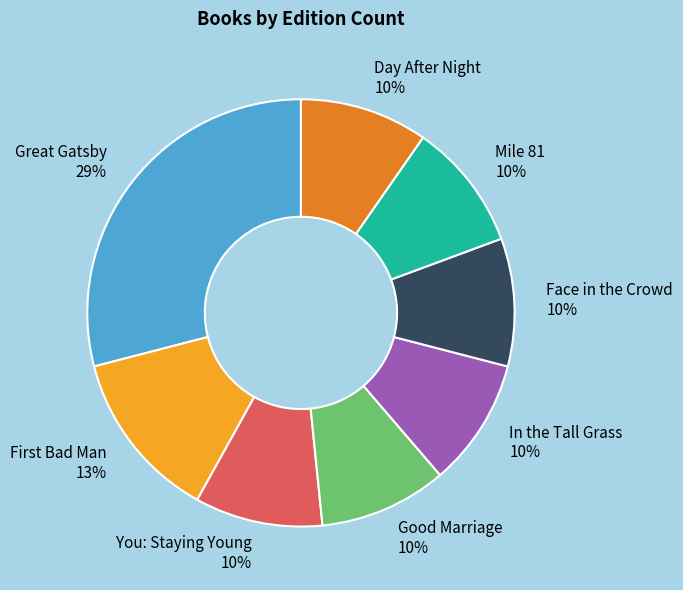

Does Mile 81 account for over 50% of the chart?

No